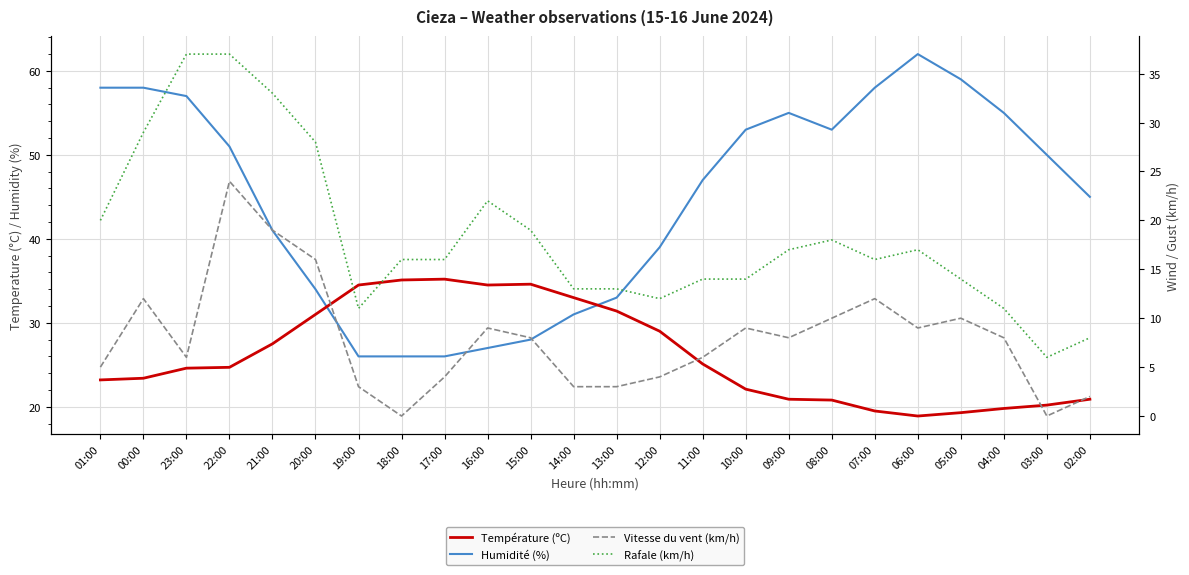

Reading left to right, transcribe all the data shown in this chart.

Température (ºC): 01:00=23.2	00:00=23.4	23:00=24.6	22:00=24.7	21:00=27.5	20:00=31.0	19:00=34.5	18:00=35.1	17:00=35.2	16:00=34.5	15:00=34.6	14:00=33.0	13:00=31.4	12:00=29.0	11:00=25.1	10:00=22.1	09:00=20.9	08:00=20.8	07:00=19.5	06:00=18.9	05:00=19.3	04:00=19.8	03:00=20.2	02:00=20.9
Humidité (%): 01:00=58.0	00:00=58.0	23:00=57.0	22:00=51.0	21:00=41.0	20:00=34.0	19:00=26.0	18:00=26.0	17:00=26.0	16:00=27.0	15:00=28.0	14:00=31.0	13:00=33.0	12:00=39.0	11:00=47.0	10:00=53.0	09:00=55.0	08:00=53.0	07:00=58.0	06:00=62.0	05:00=59.0	04:00=55.0	03:00=50.0	02:00=45.0
Vitesse du vent (km/h): 01:00=5.0	00:00=12.0	23:00=6.0	22:00=24.0	21:00=19.0	20:00=16.0	19:00=3.0	18:00=0.0	17:00=4.0	16:00=9.0	15:00=8.0	14:00=3.0	13:00=3.0	12:00=4.0	11:00=6.0	10:00=9.0	09:00=8.0	08:00=10.0	07:00=12.0	06:00=9.0	05:00=10.0	04:00=8.0	03:00=0.0	02:00=2.0
Rafale (km/h): 01:00=20.0	00:00=29.0	23:00=37.0	22:00=37.0	21:00=33.0	20:00=28.0	19:00=11.0	18:00=16.0	17:00=16.0	16:00=22.0	15:00=19.0	14:00=13.0	13:00=13.0	12:00=12.0	11:00=14.0	10:00=14.0	09:00=17.0	08:00=18.0	07:00=16.0	06:00=17.0	05:00=14.0	04:00=11.0	03:00=6.0	02:00=8.0